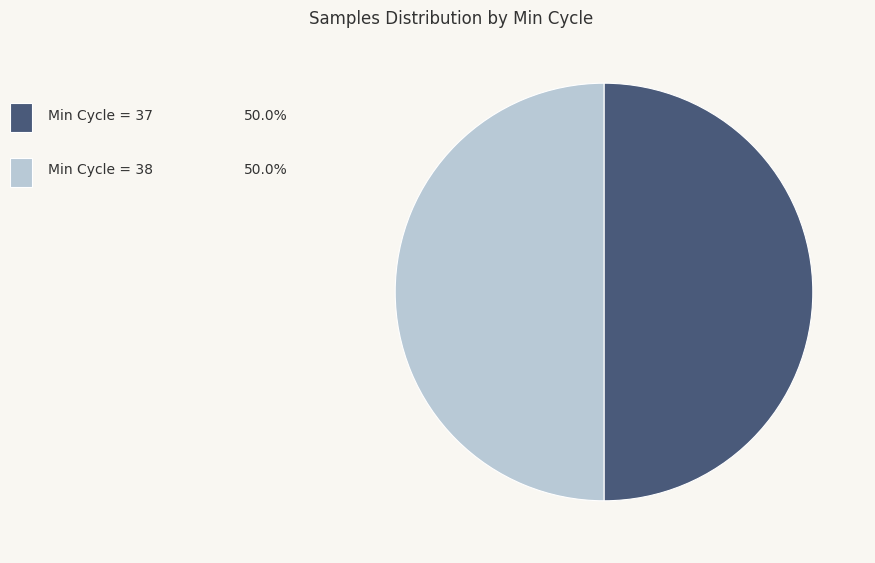

How many slices are in this pie chart?

2